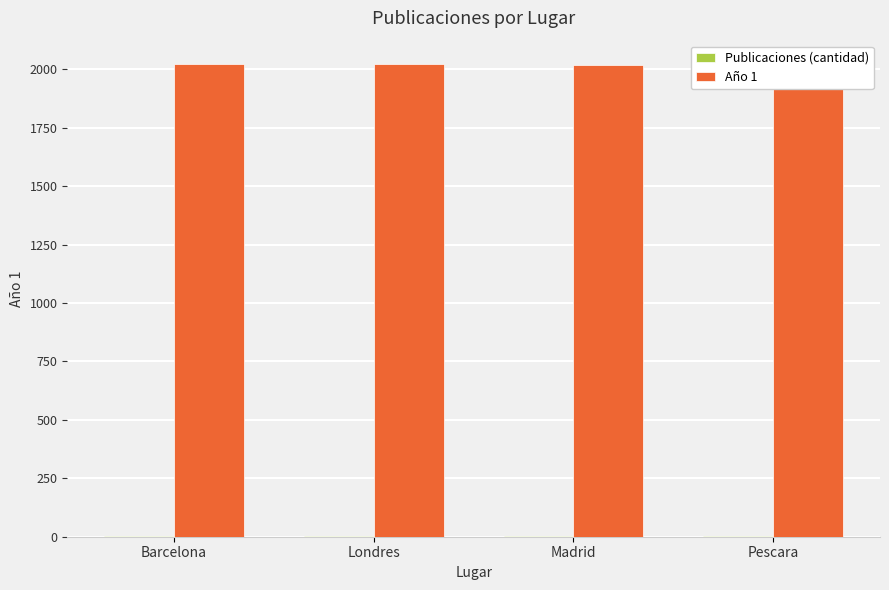

How many data points in Publicaciones (cantidad) are less than 2?

2